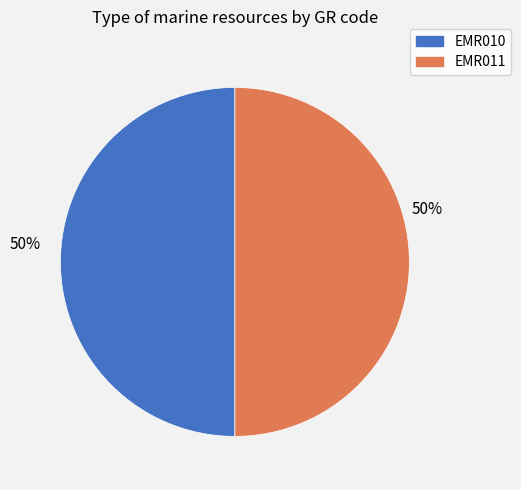

To the nearest percent, what percentage of the pie is EMR010?

50%